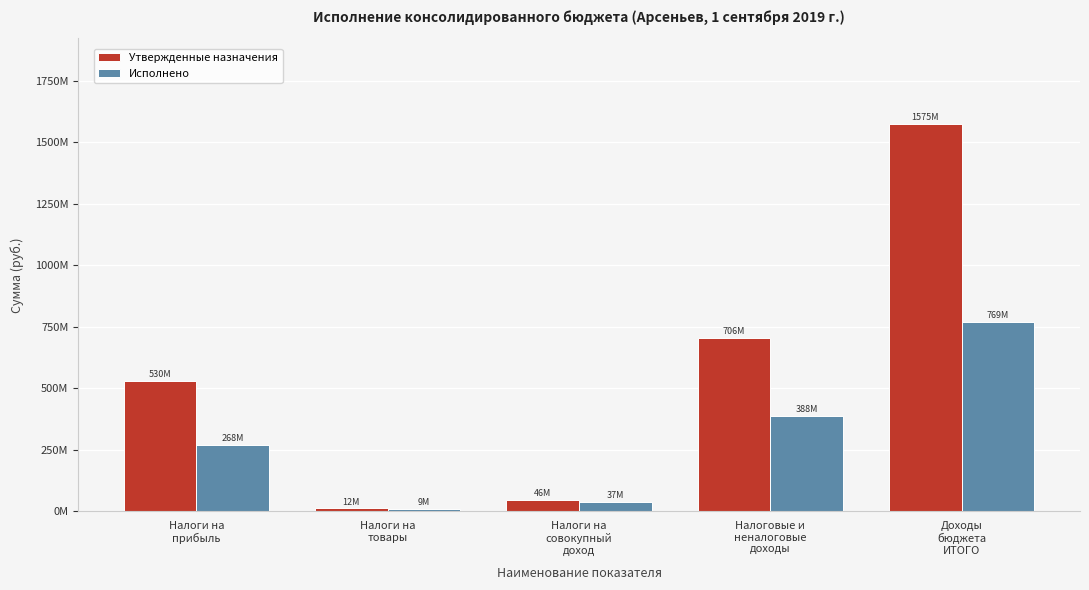

Does the chart contain any negative values?

No